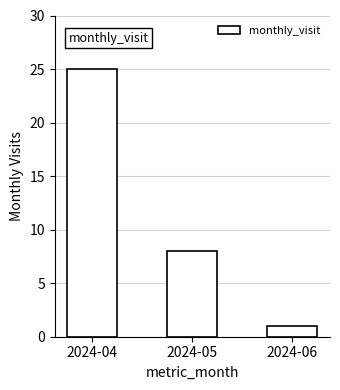

Rank the categories by value from highest to lowest.

2024-04, 2024-05, 2024-06